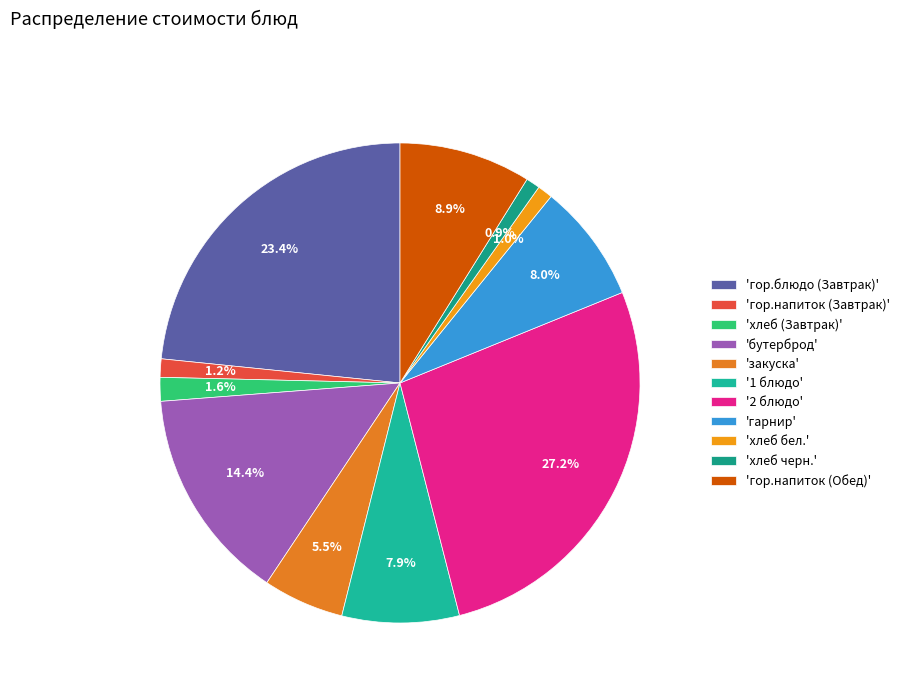

Which slice is the largest?

'2 блюдо'